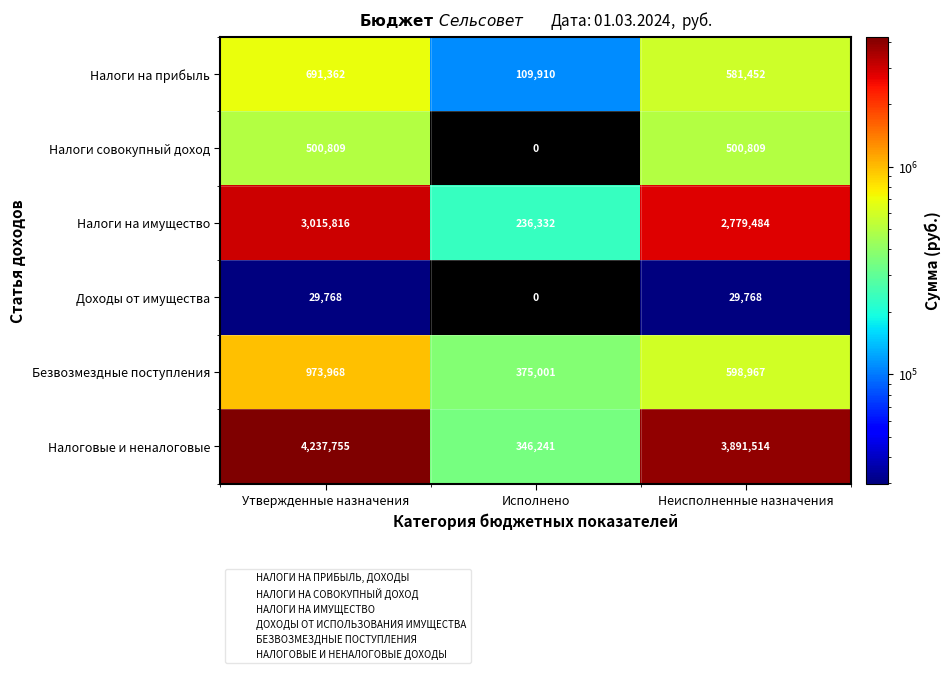

How many Налоги совокупный доход values are between 0 and 500809?

3